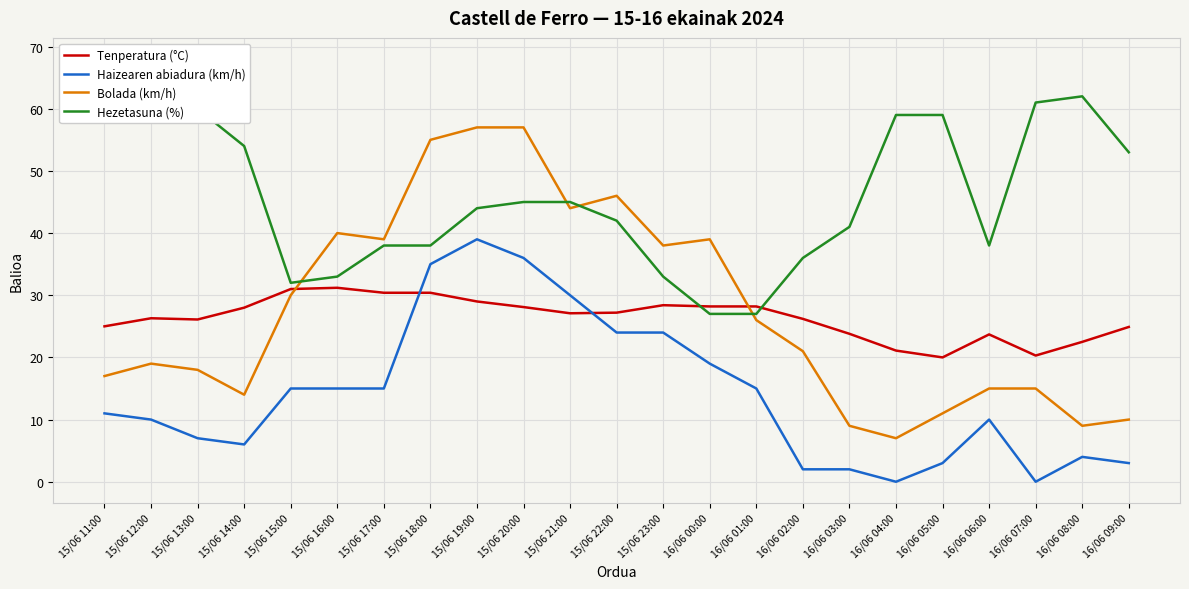

What is the spread (max minus min) of values at 16/06 01:00?

13.2